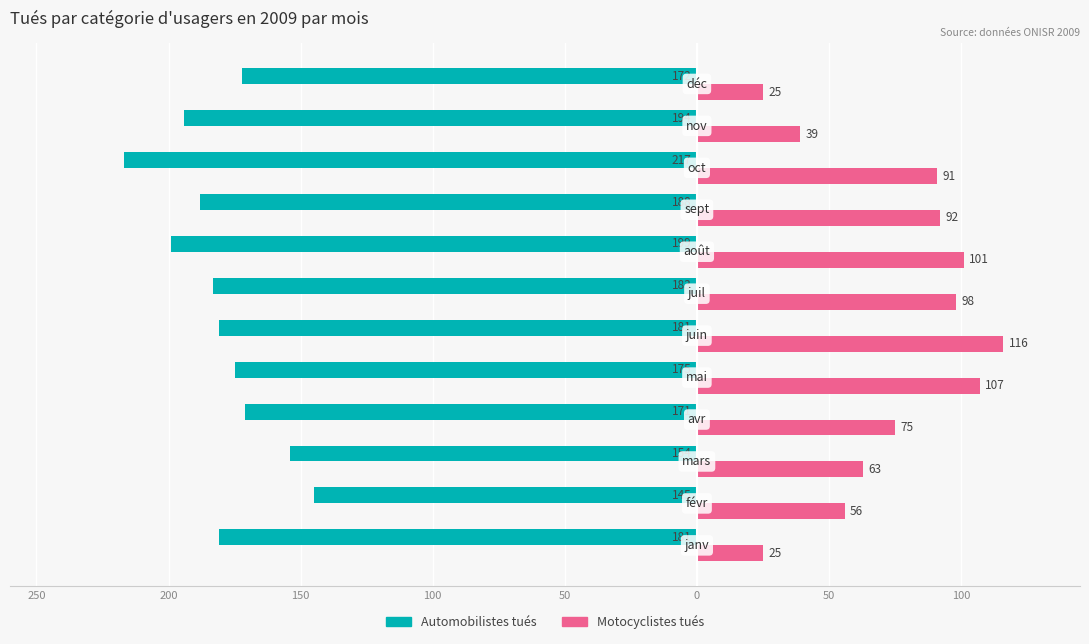

What are all the series names shown in the legend?

Automobilistes tués, Motocyclistes tués